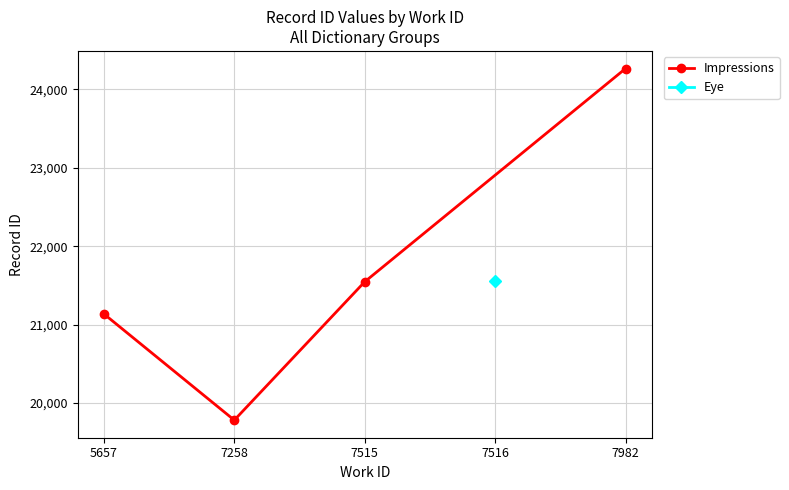

Rank the categories by Impressions value from highest to lowest.

7982, 7515, 5657, 7258